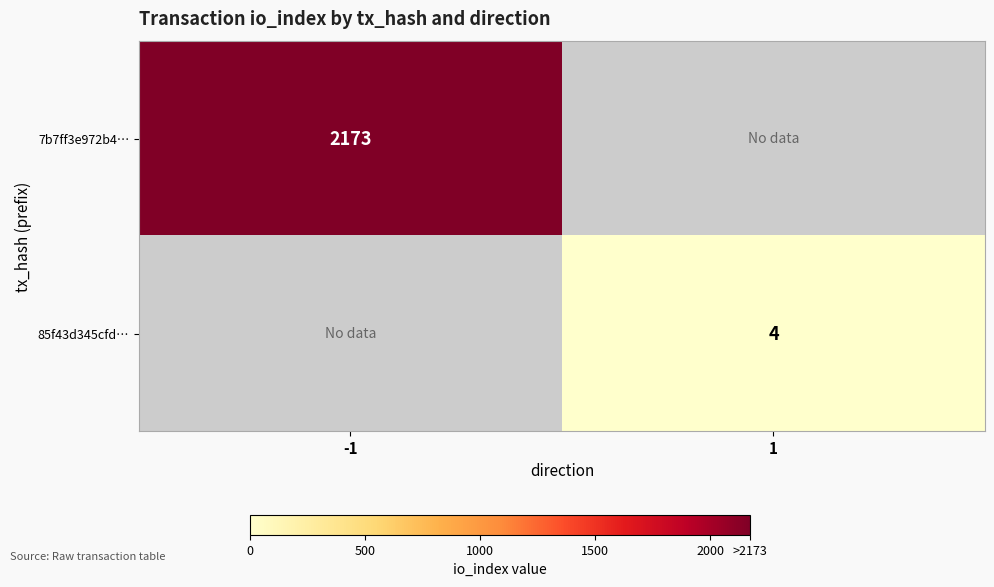

Is the value of 7b7ff3e972b4… at -1 greater than the value of 85f43d345cfd… at 1?

Yes